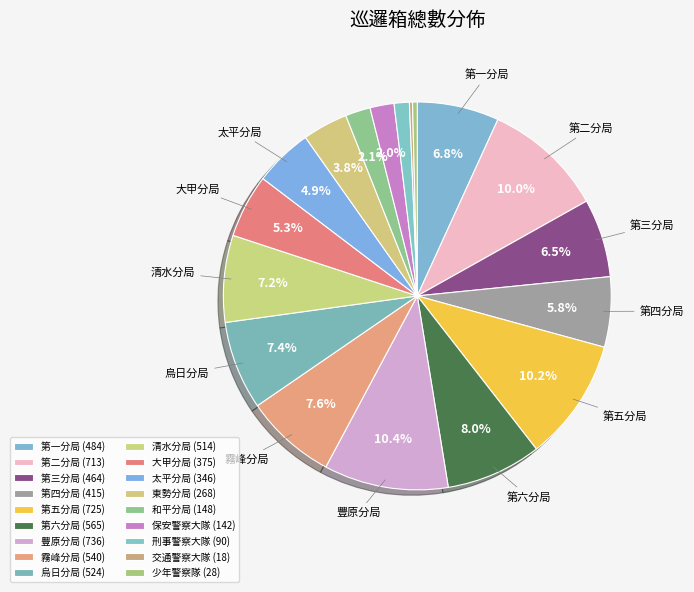

To the nearest percent, what is the combined percentage of 交通警察大隊 and 第六分局?

8%